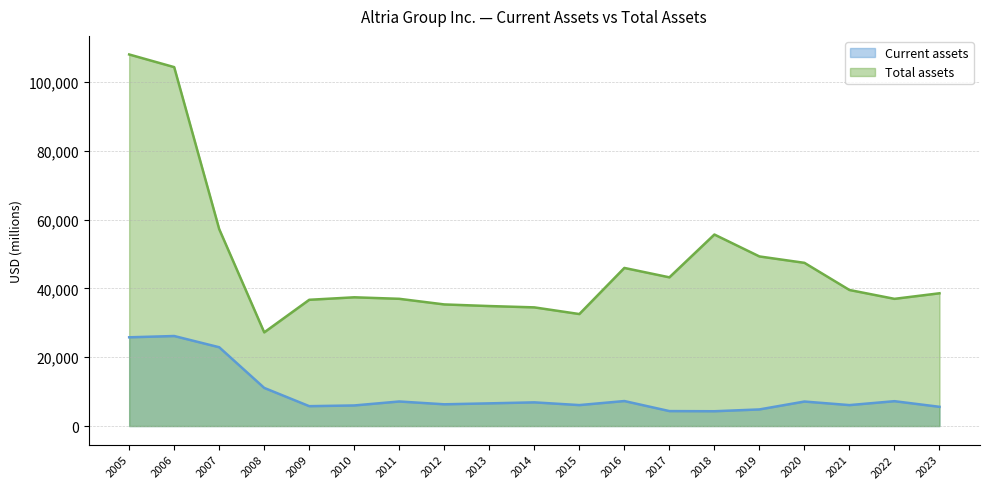

What is the difference between the maximum and minimum values in the Total assets series?

80734